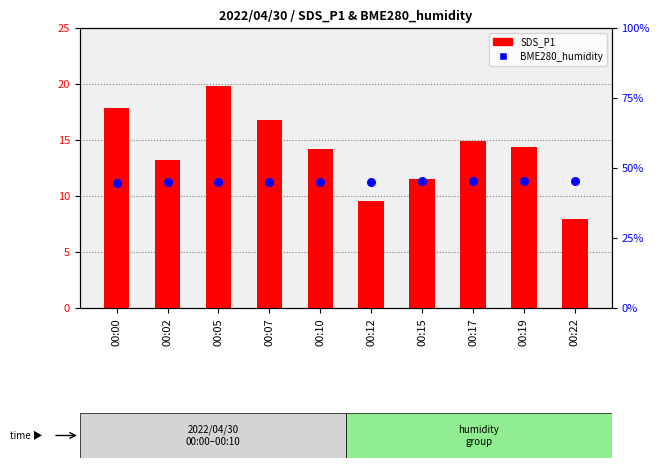

Which series reaches the minimum Y coordinate?

SDS_P1